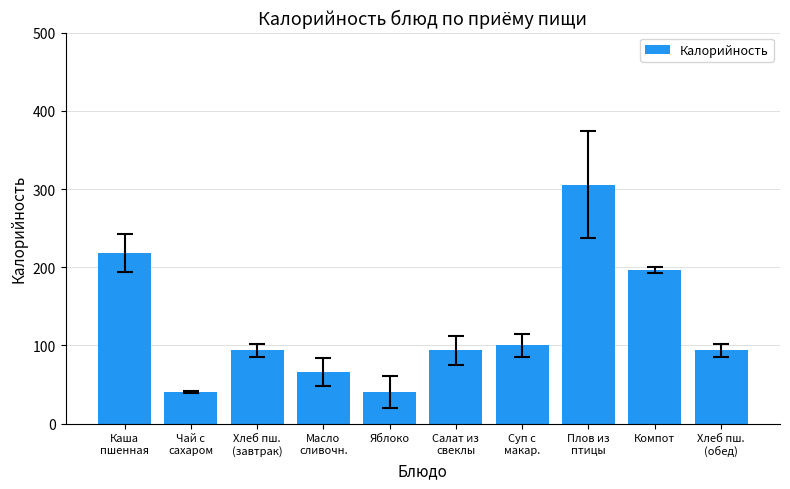

The value at Компот is 196.4. True or false?

True